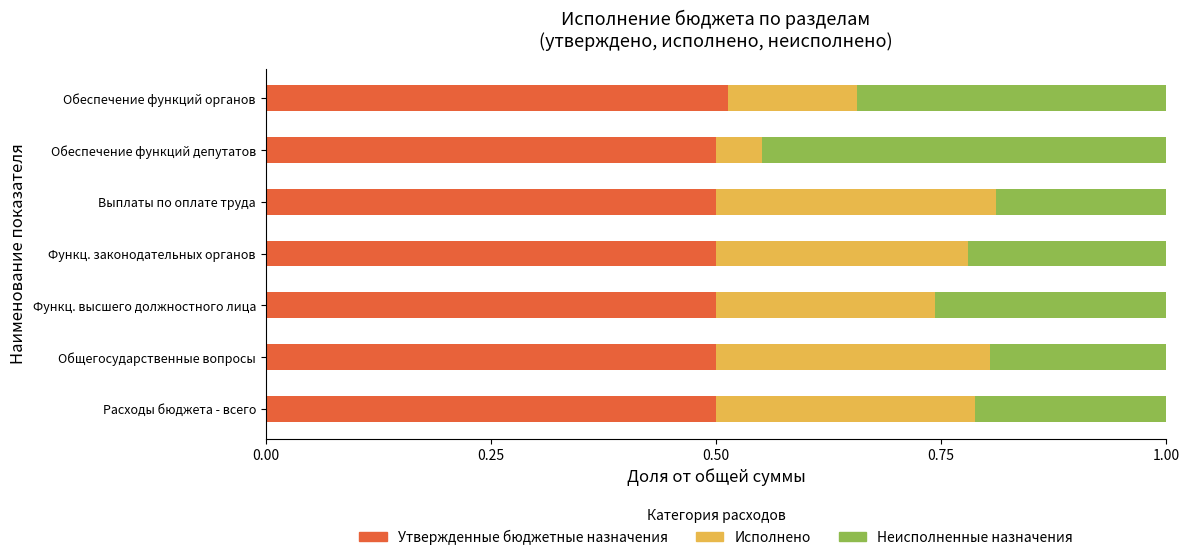

How many Утвержденные бюджетные назначения values are between 0 and 1?

7